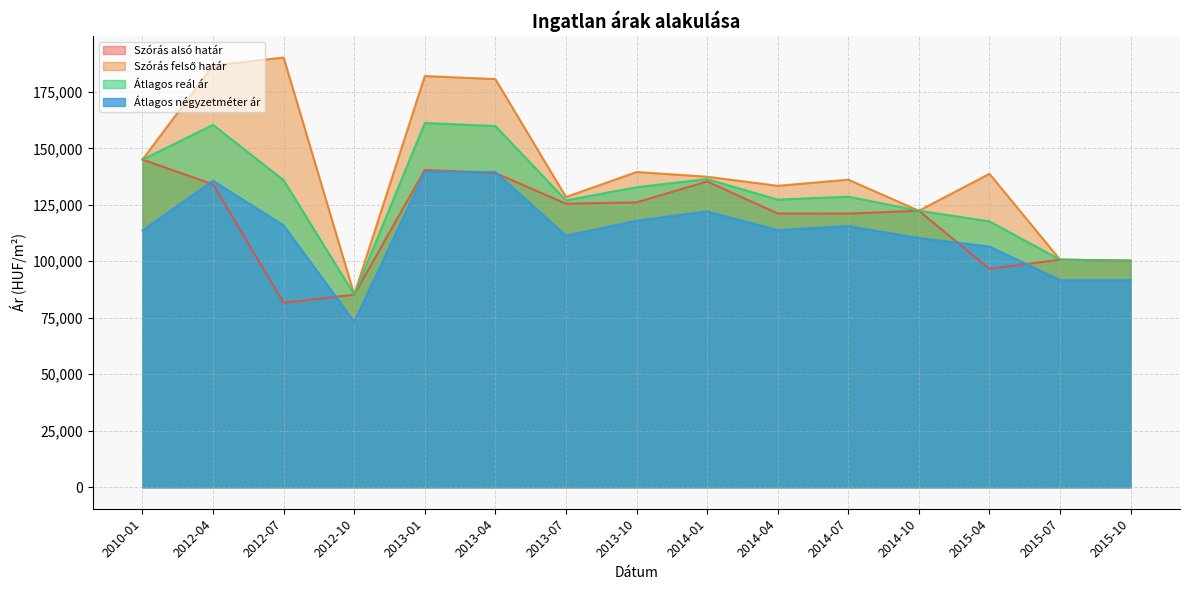

What is the difference between the highest and lowest values at 2015-10?

8587